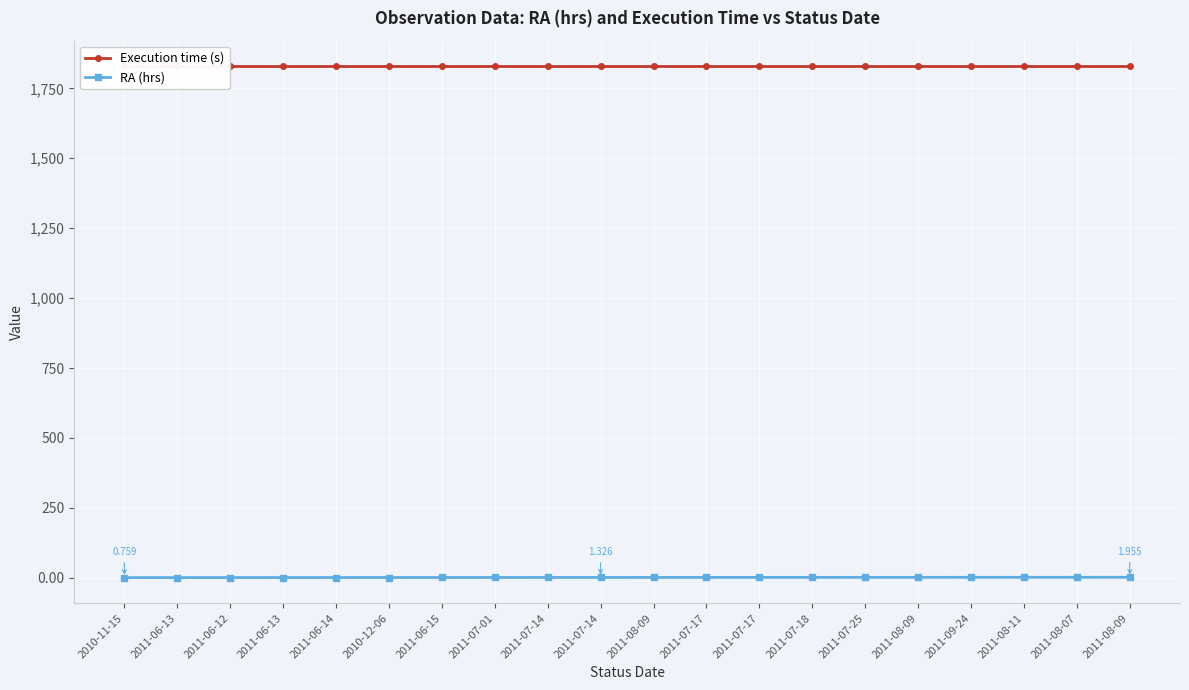

Reading right to left, extract all data points from this chart.

Execution time (s): 2011-08-09=1829.0	2011-08-07=1829.0	2011-08-11=1829.0	2011-09-24=1829.0	2011-08-09=1829.0	2011-07-25=1829.0	2011-07-18=1829.0	2011-07-17=1829.0	2011-07-17=1829.0	2011-08-09=1829.0	2011-07-14=1829.0	2011-07-14=1829.0	2011-07-01=1829.0	2011-06-15=1829.0	2010-12-06=1829.0	2011-06-14=1829.0	2011-06-13=1829.0	2011-06-12=1829.0	2011-06-13=1829.0	2010-11-15=1829.0
RA (hrs): 2011-08-09=2.0	2011-08-07=1.9	2011-08-11=1.8	2011-09-24=1.8	2011-08-09=1.7	2011-07-25=1.6	2011-07-18=1.6	2011-07-17=1.5	2011-07-17=1.5	2011-08-09=1.4	2011-07-14=1.3	2011-07-14=1.3	2011-07-01=1.2	2011-06-15=1.2	2010-12-06=1.1	2011-06-14=1.0	2011-06-13=1.0	2011-06-12=0.9	2011-06-13=0.8	2010-11-15=0.8